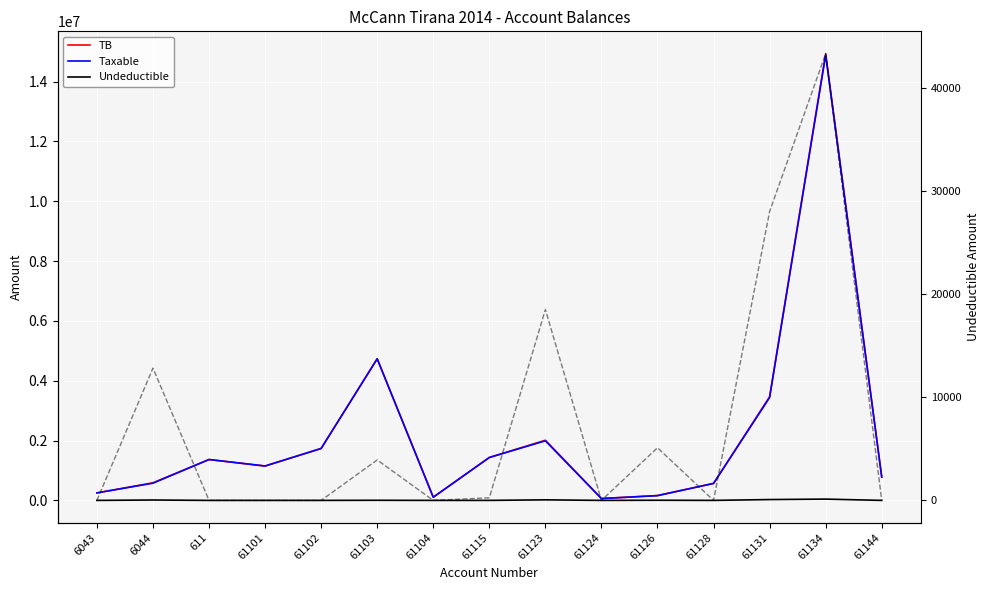

What is the label of the 9th point from the left?

61123